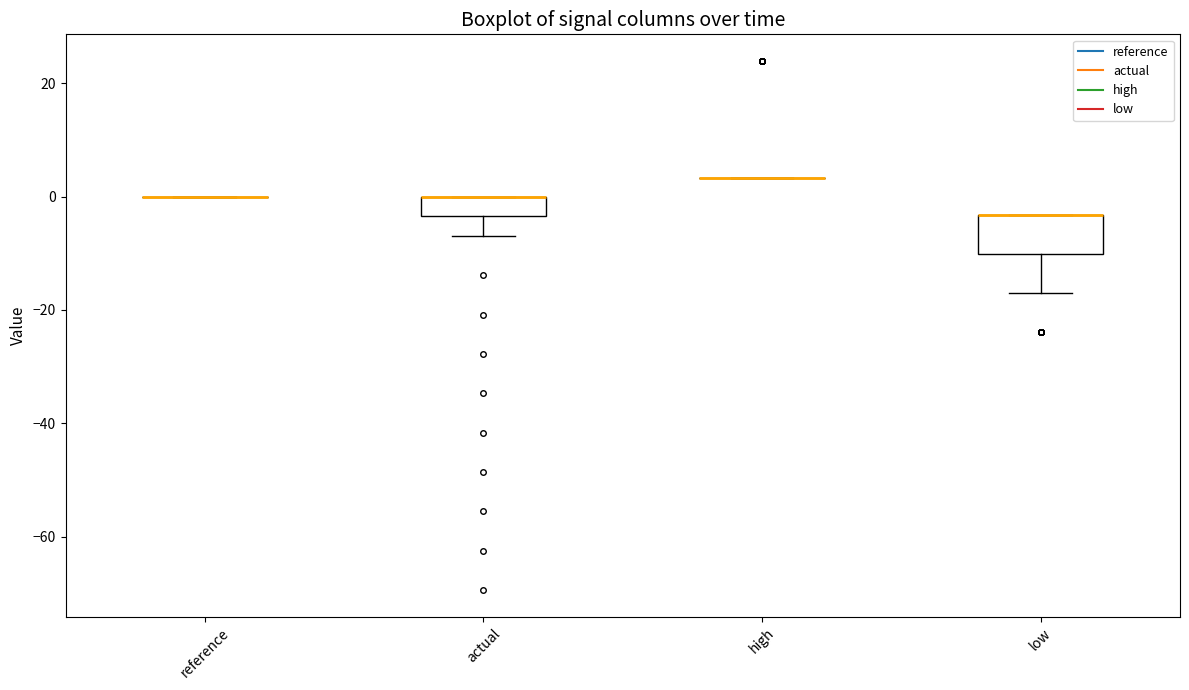

Which box is the tallest, from its lower edge to its upper edge?

low